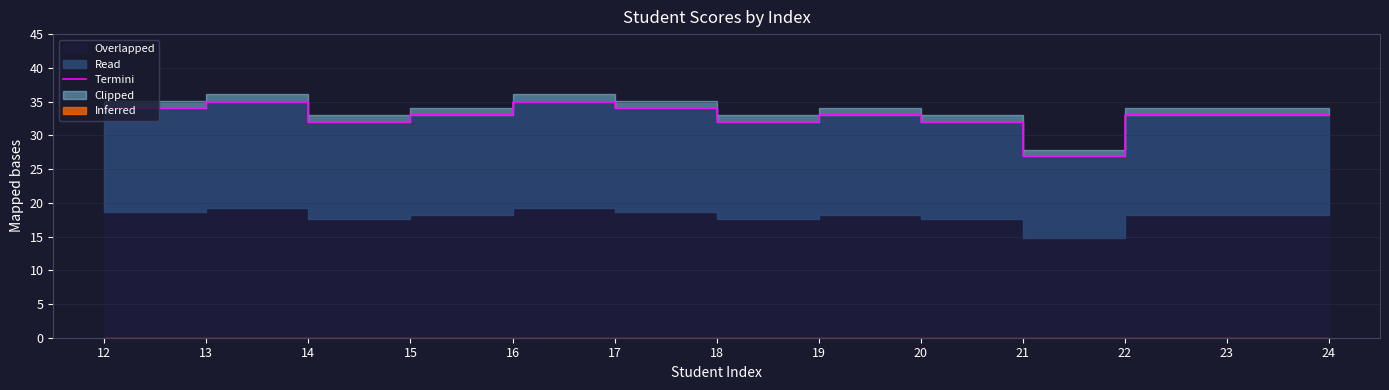

Rank the categories by value from lowest to highest.

22, 15, 19, 21, 16, 20, 23, 24, 12, 13, 18, 14, 17